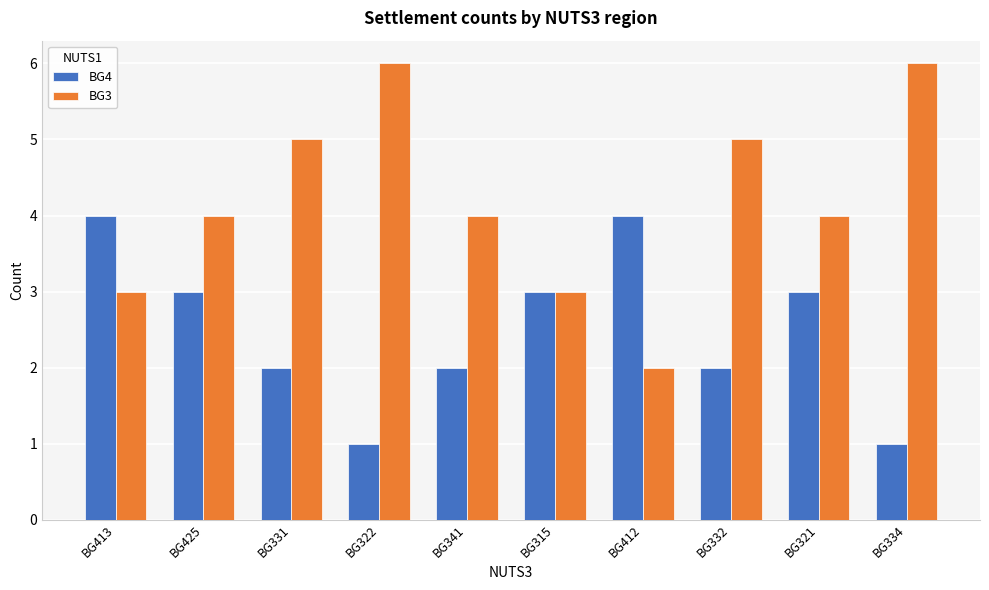

What is the greatest value displayed?

6